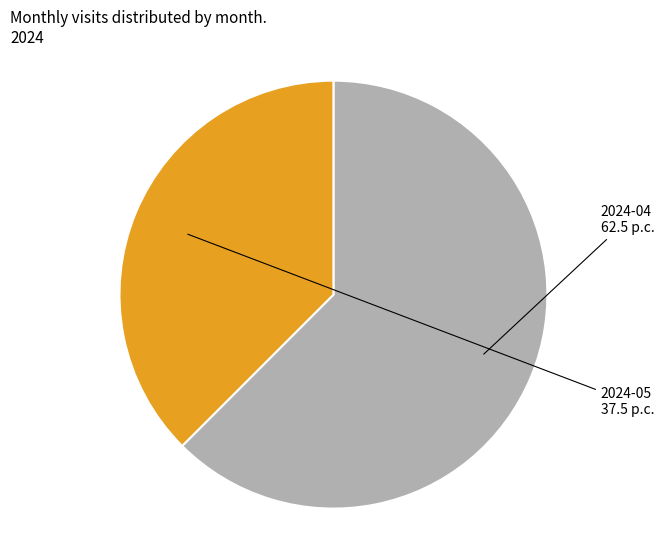

How many segments does this pie chart have?

2